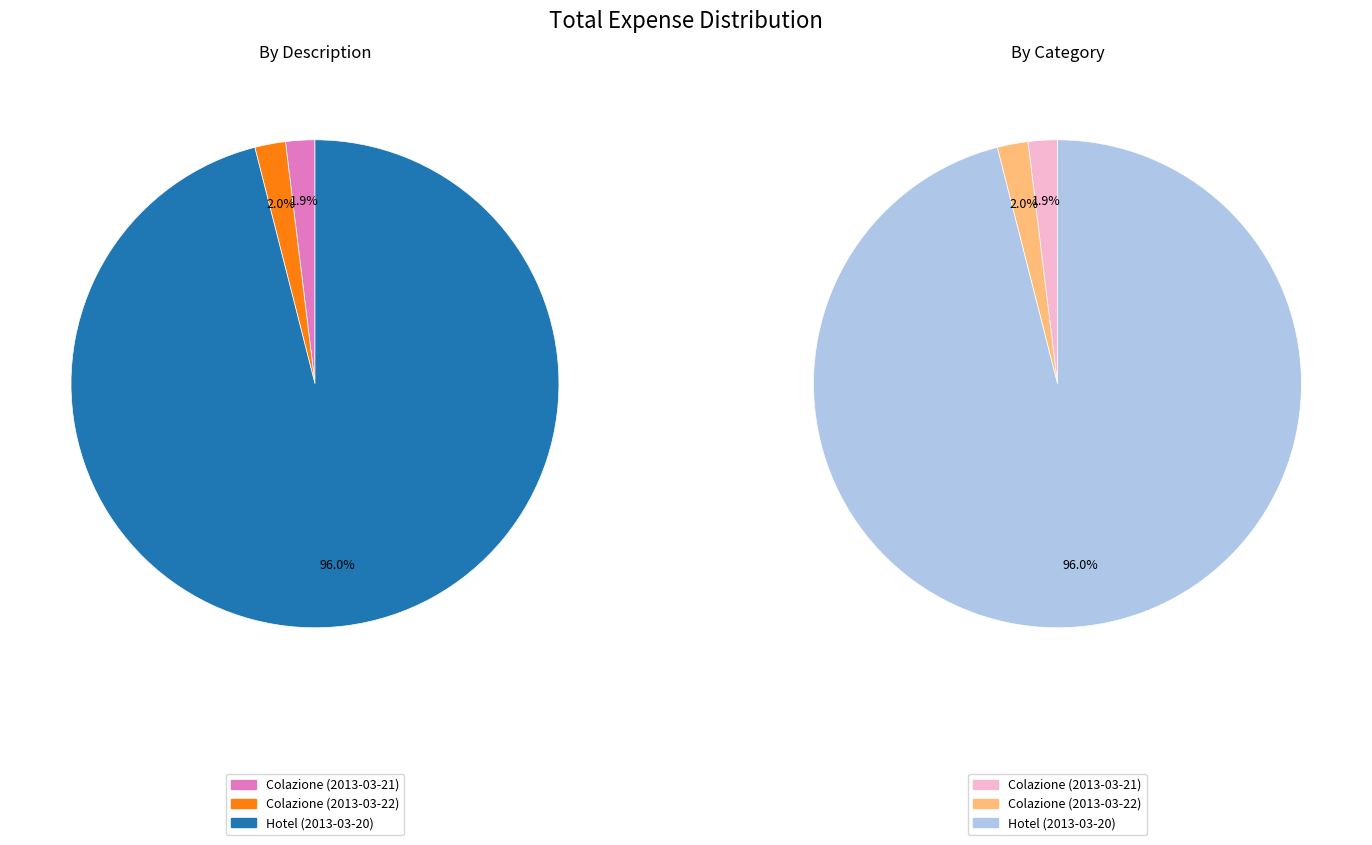

Is it true that Colazione (2013-03-21) is 2% of the pie?

True